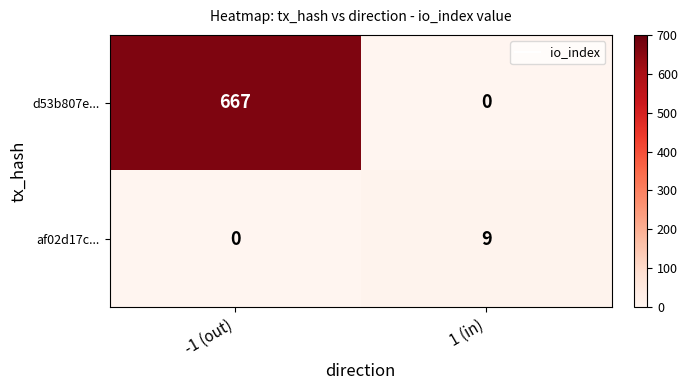

List the series in order of their overall mean, highest first.

d53b807e..., af02d17c...